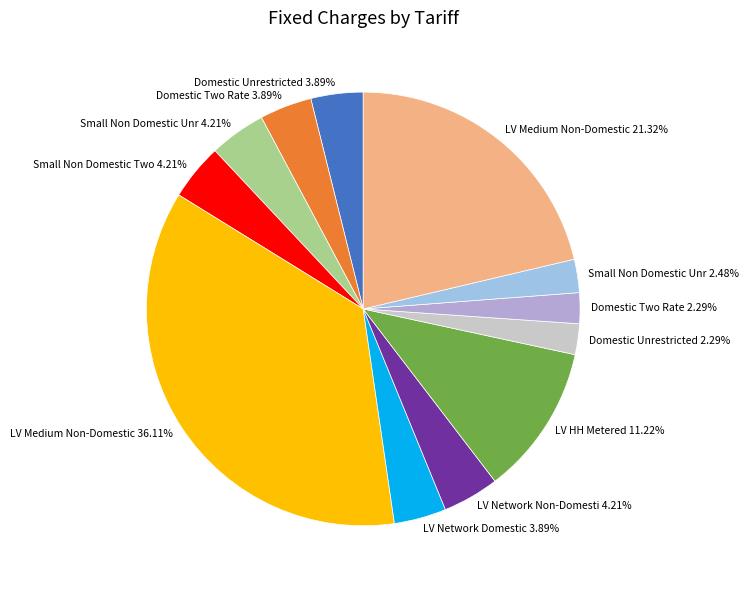

Does any single category account for the majority?

No